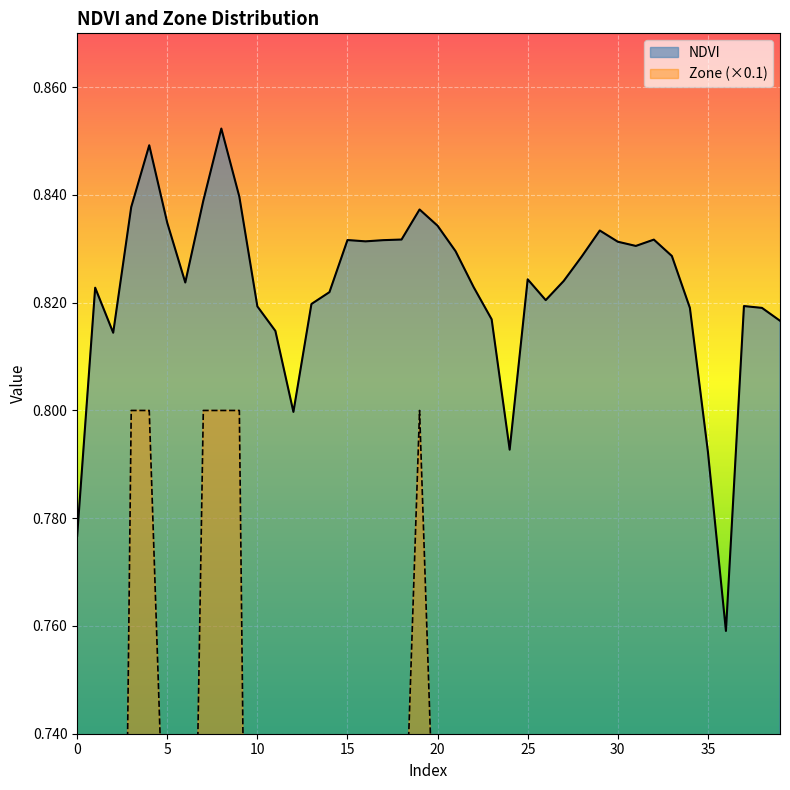

Reading left to right, extract all data points from this chart.

NDVI: 0.8	0.8	0.8	0.8	0.8	0.8	0.8	0.8	0.9	0.8	0.8	0.8	0.8	0.8	0.8	0.8	0.8	0.8	0.8	0.8	0.8	0.8	0.8	0.8	0.8	0.8	0.8	0.8	0.8	0.8	0.8	0.8	0.8	0.8	0.8	0.8	0.8	0.8	0.8	0.8
Zone: 0.2	0.6	0.5	0.8	0.8	0.7	0.6	0.8	0.8	0.8	0.5	0.5	0.3	0.5	0.6	0.7	0.7	0.7	0.7	0.8	0.7	0.7	0.6	0.5	0.3	0.6	0.5	0.6	0.7	0.7	0.7	0.7	0.7	0.7	0.5	0.3	0.1	0.5	0.5	0.5